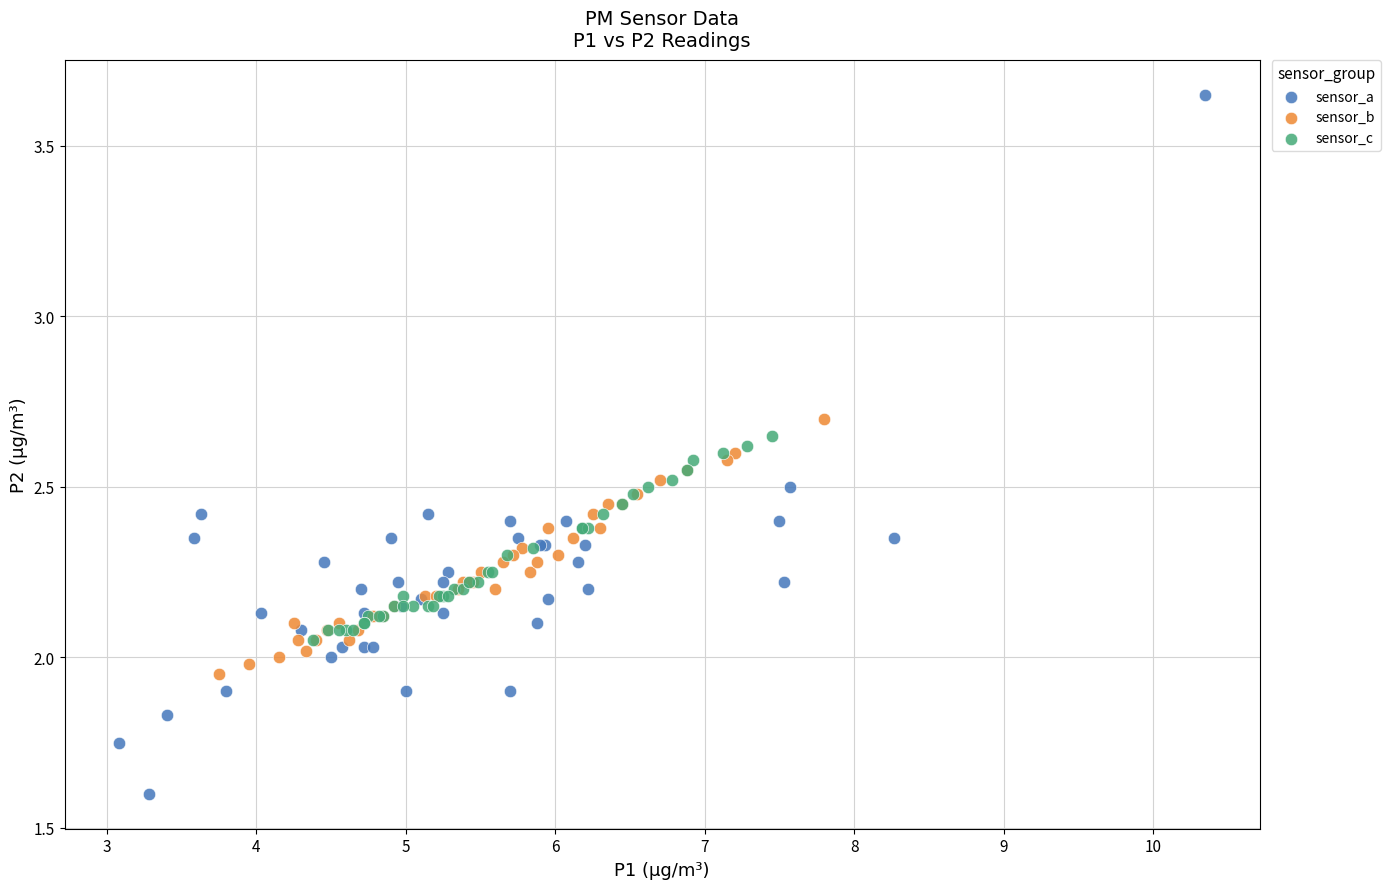

Which series has the largest Y range (max minus min)?

sensor_a